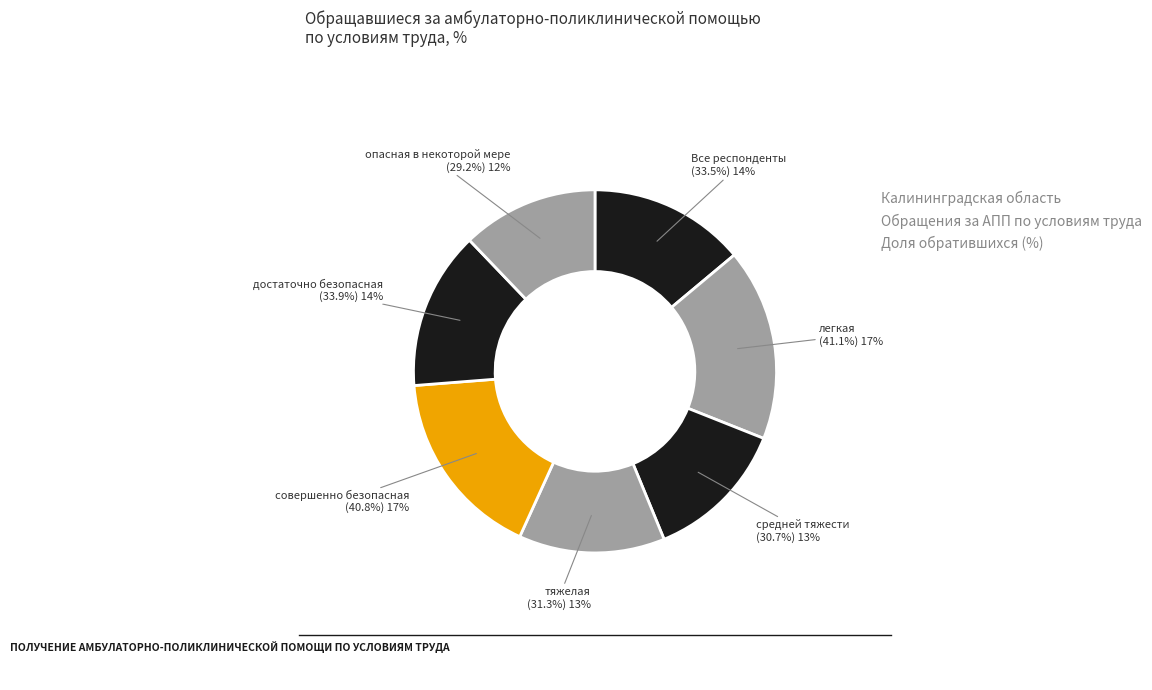

Is there any slice that represents more than half of the pie?

No